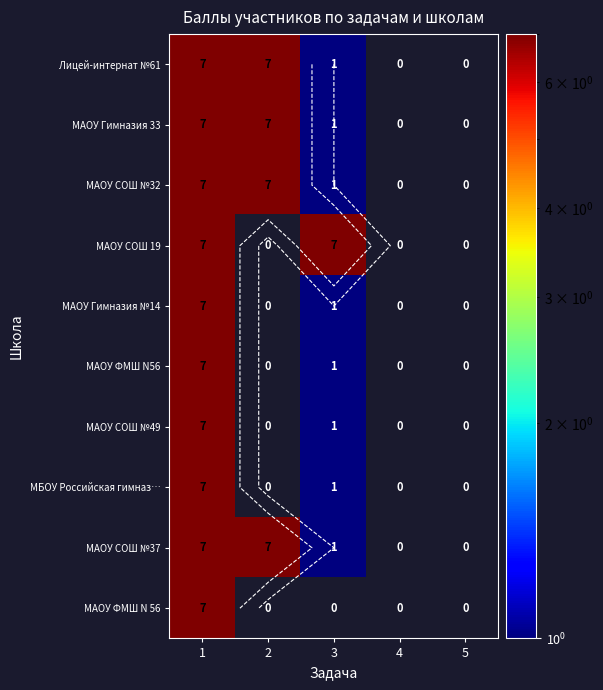

How many data points in МАОУ СОШ №37 are above 1?

2